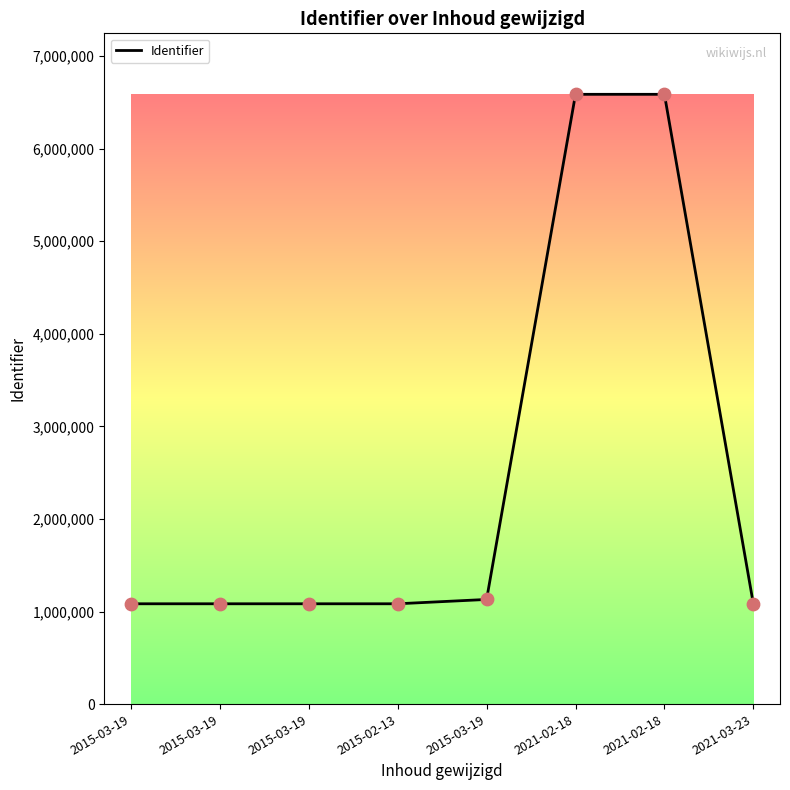

What is the ratio of the value at 2015-03-19 to the value at 2015-03-19?

1.0